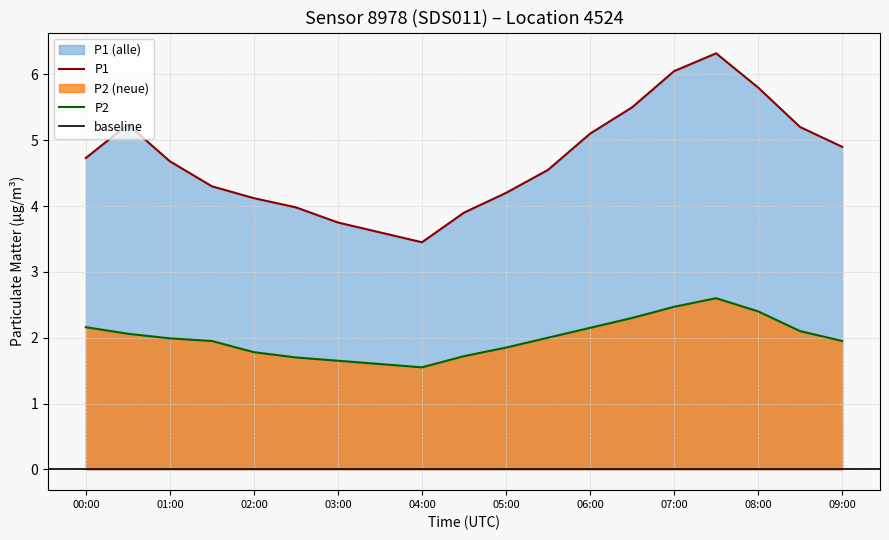

What is the ratio of the value at 04:00 to the value at 03:00?

0.9